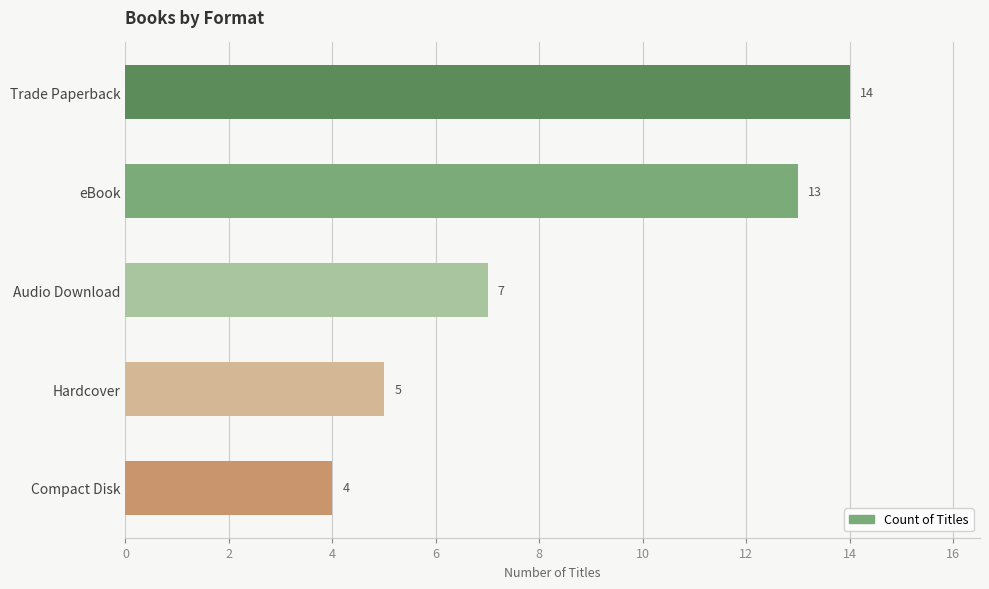

Which category has the lowest value across all series?

Compact Disk